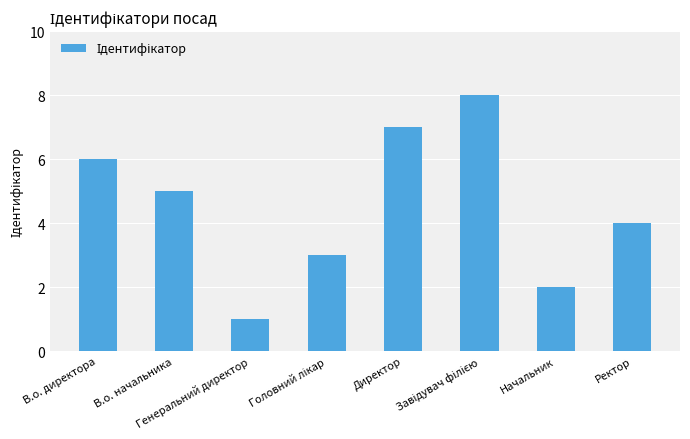

What is the sum of all values?

36